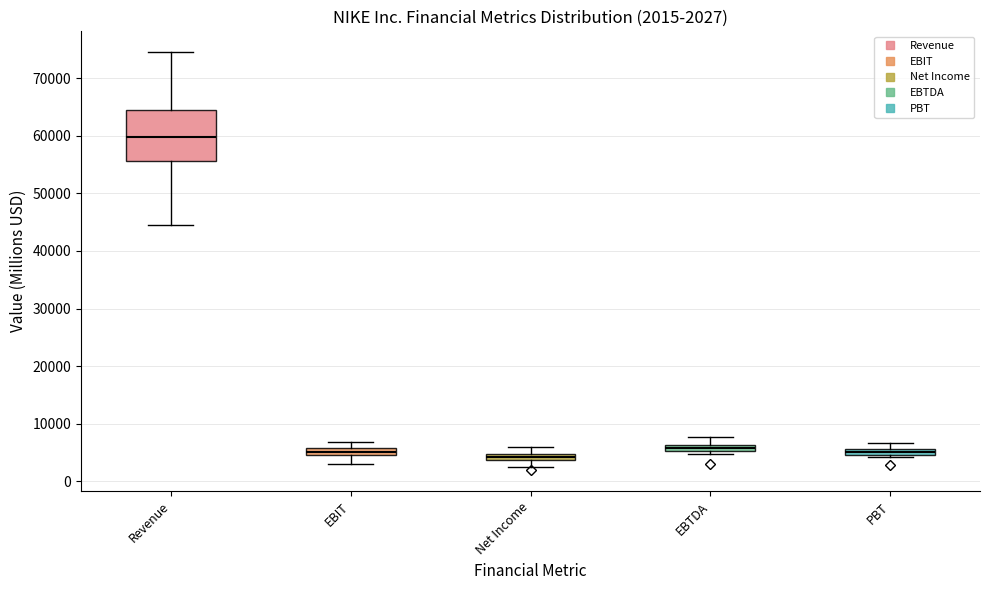

Which box has the highest median line?

Revenue